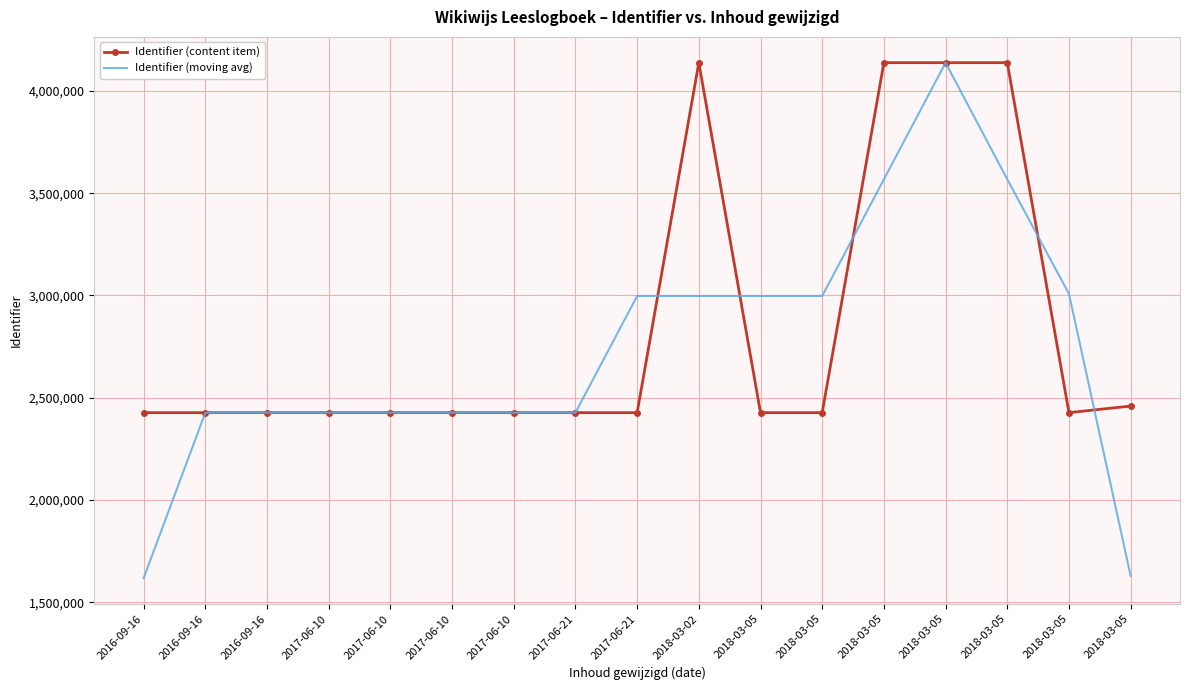

What is the greatest value displayed?

4138223.0